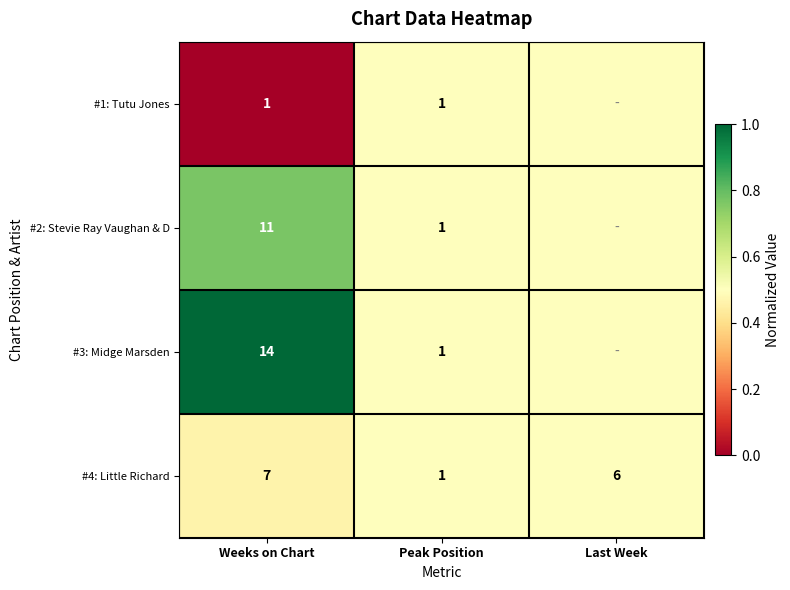

What is the difference between the #3: Midge Marsden values at Peak Position and Weeks on Chart?

13.0